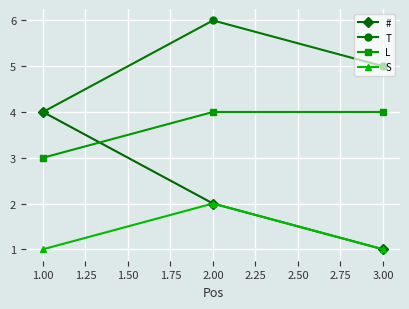

List the labels in order of T value, smallest first.

1.00, 3.00, 2.00